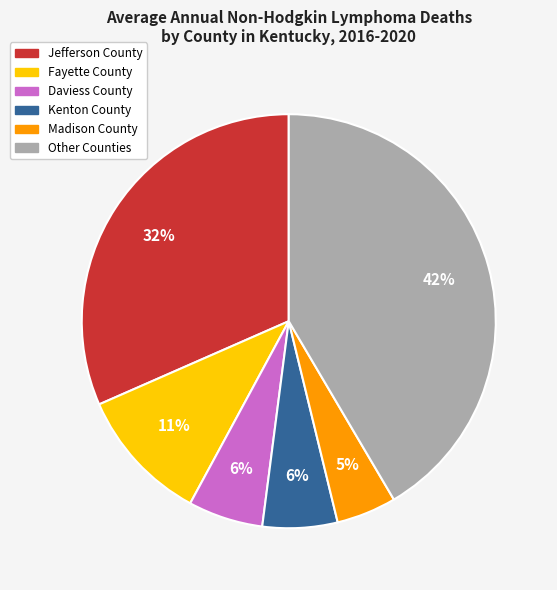

Is there a majority slice in this chart?

No